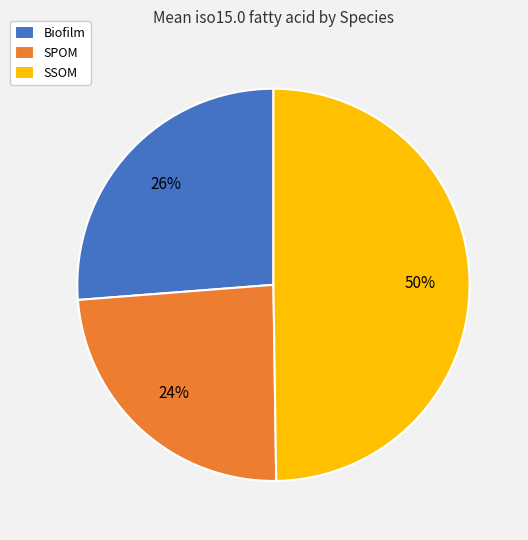

Is it true that SSOM is 50% of the pie?

True